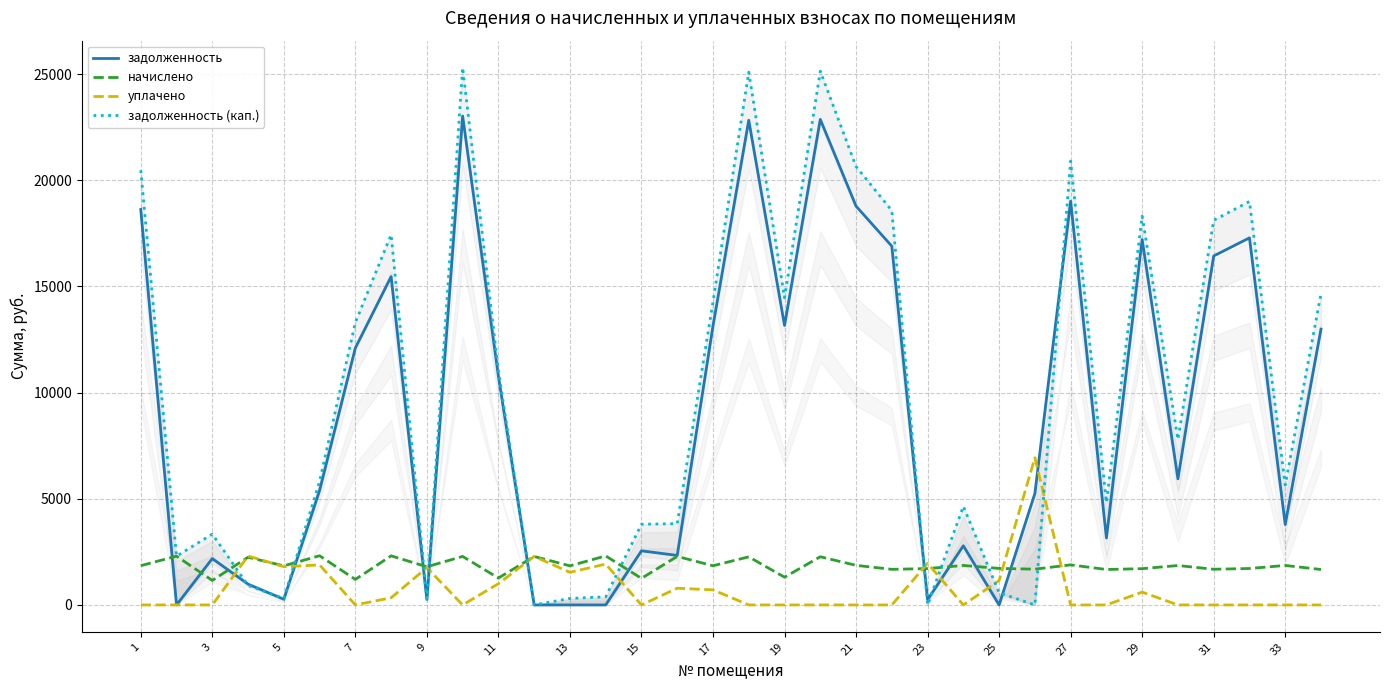

Is it true that уплачено equals 0.0 at 3?

True